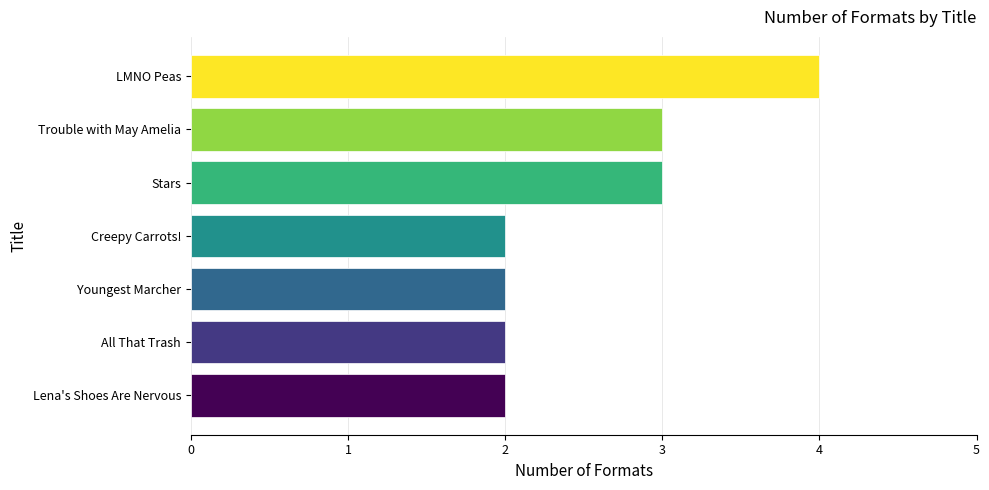

Is it true that the value at Trouble with May Amelia is 3?

True